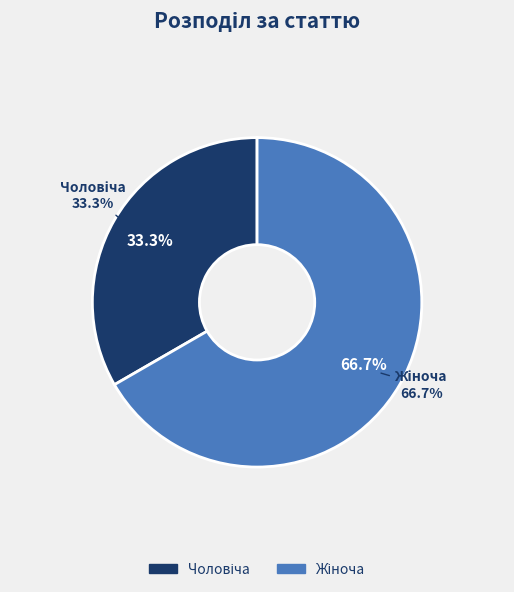

How many segments does this pie chart have?

2